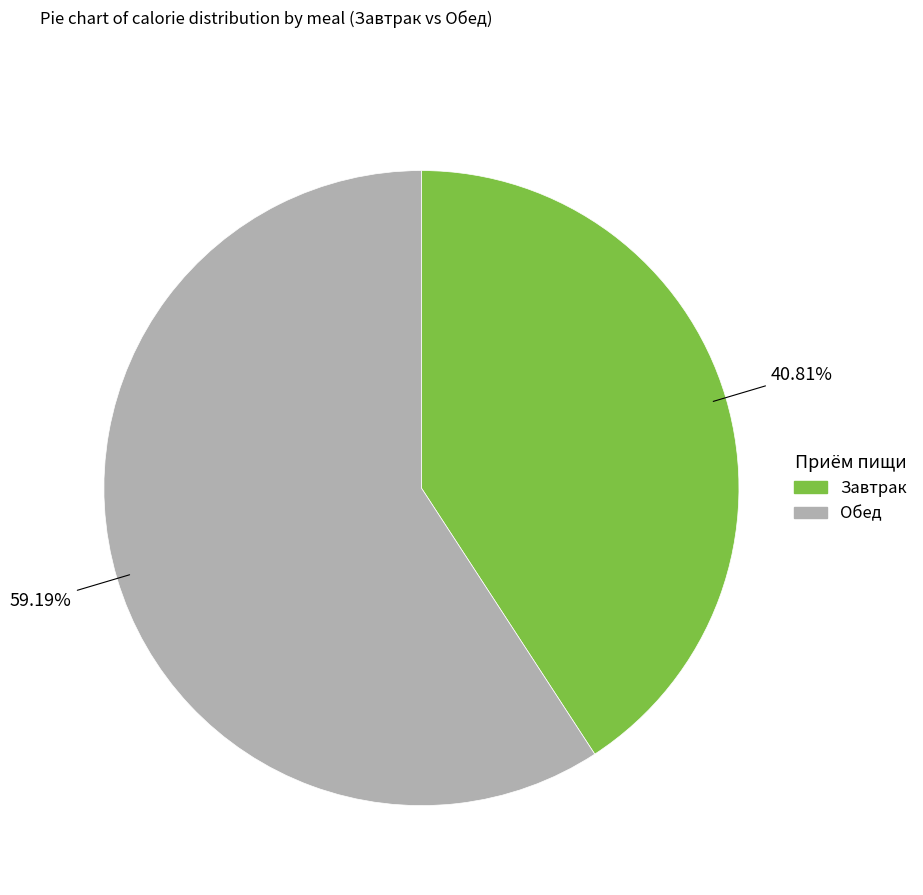

Does any single category account for the majority?

Yes